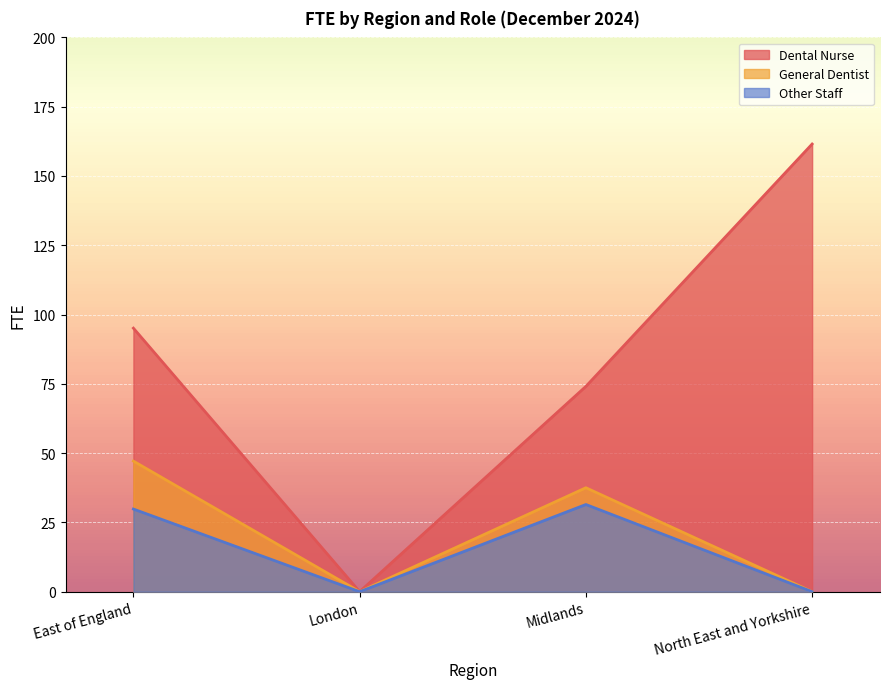

How many data points does each series have?

4